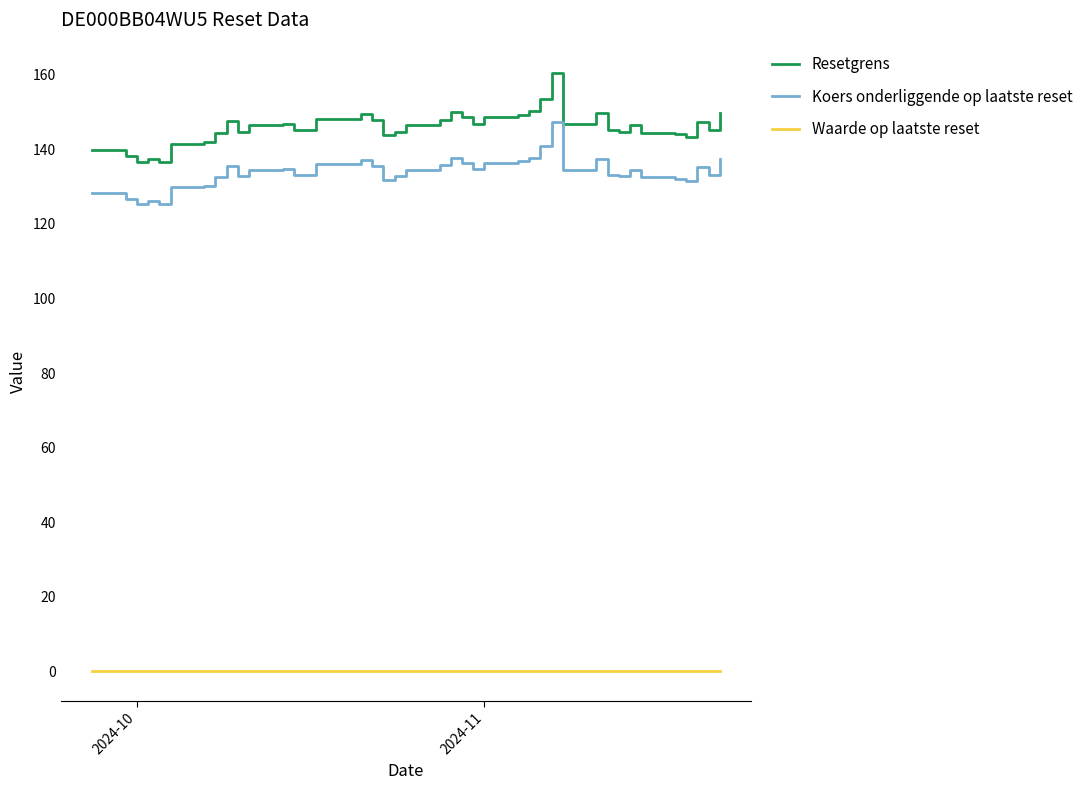

Which series has the largest range (max minus min)?

Resetgrens